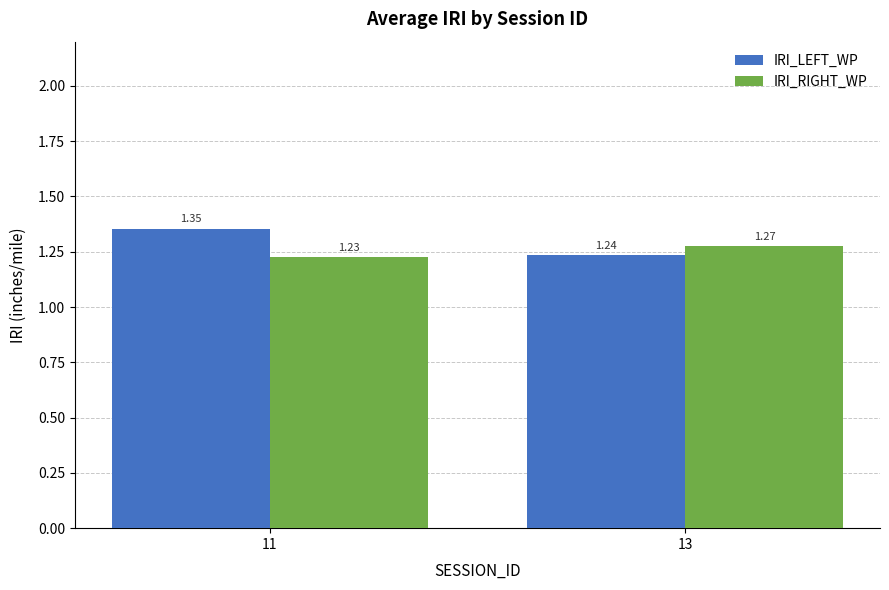

At 13, list the series in order from smallest to largest.

IRI_LEFT_WP, IRI_RIGHT_WP